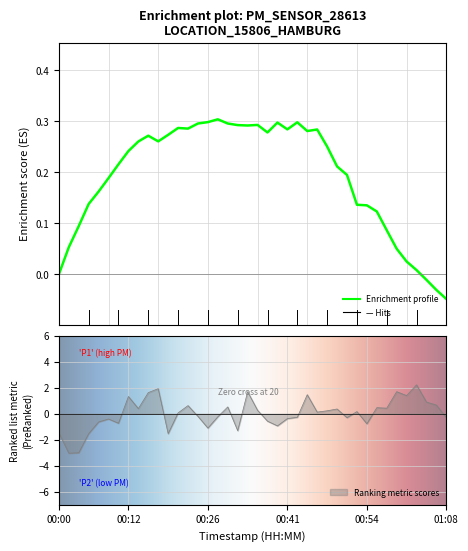

The chart shows a value of -0.3 at 01:08. True or false?

True